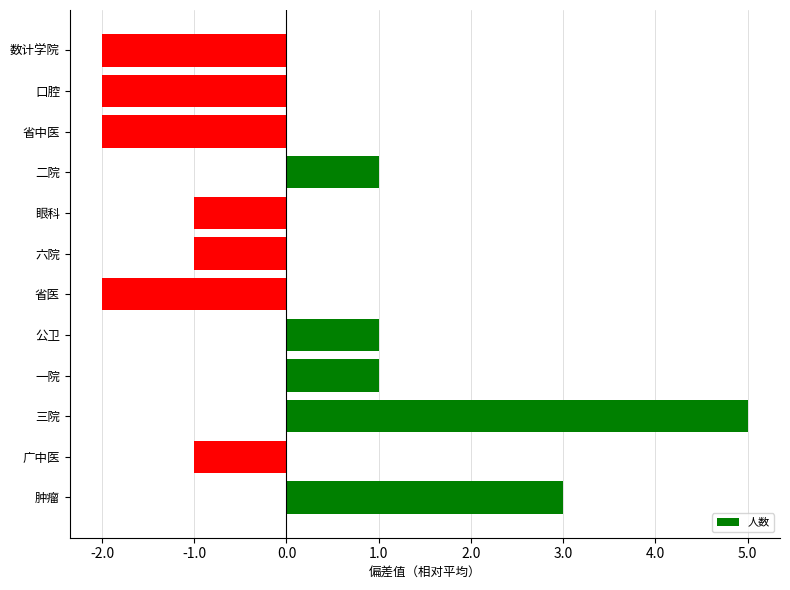

Is it true that the value at 二院 is 2?

False